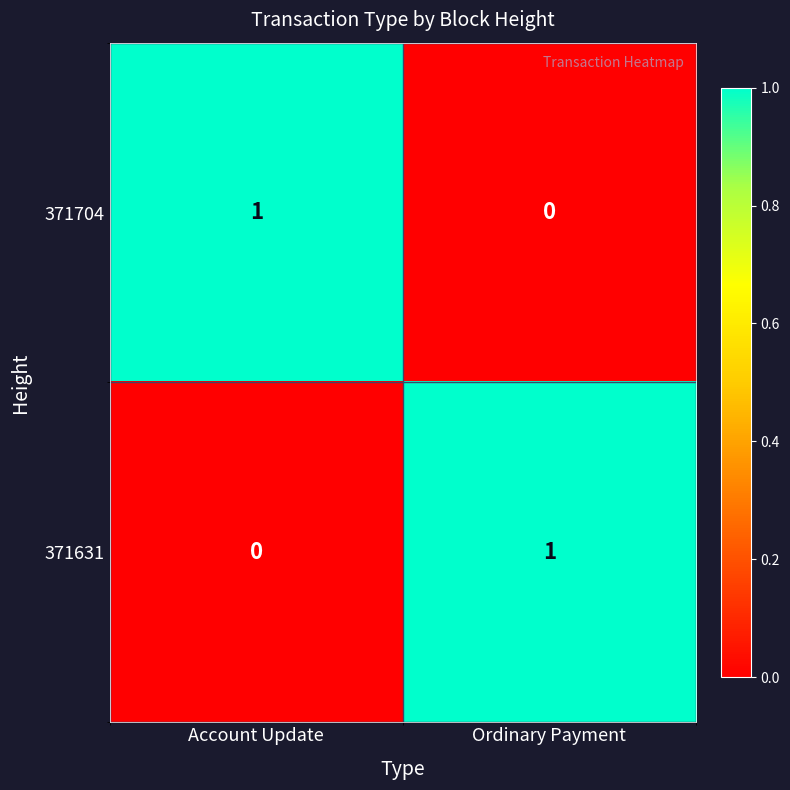

Rank the categories by 371704 value from highest to lowest.

Account Update, Ordinary Payment